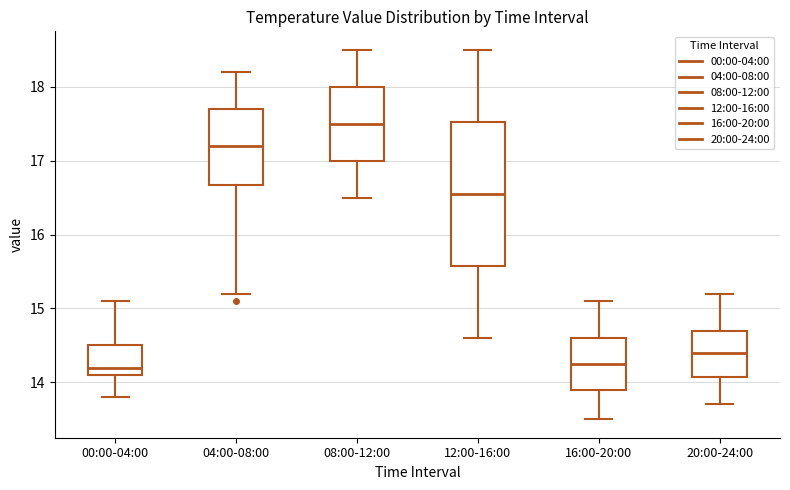

Reading left to right, read every box against the y-axis: the position of its median line, the range the box covers, and the ends of its whiskers. The values are not printed on the chart, so give them approximately, as read against the axis.

00:00-04:00: median 14.2, box 14.1 to 14.5, whiskers 13.8 to 15.1
04:00-08:00: median 17.2, box 16.7 to 17.7, whiskers 15.2 to 18.2
08:00-12:00: median 17.5, box 17.0 to 18.0, whiskers 16.5 to 18.5
12:00-16:00: median 16.6, box 15.6 to 17.5, whiskers 14.6 to 18.5
16:00-20:00: median 14.3, box 13.9 to 14.6, whiskers 13.5 to 15.1
20:00-24:00: median 14.4, box 14.1 to 14.7, whiskers 13.7 to 15.2